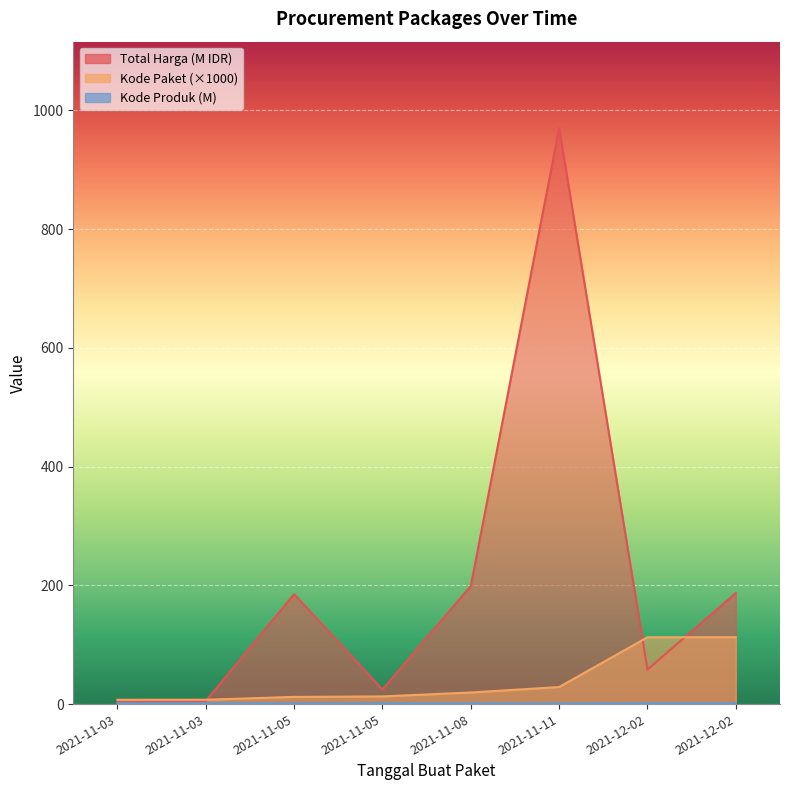

Which category has the lowest value in the Kode Paket series?

2021-11-03